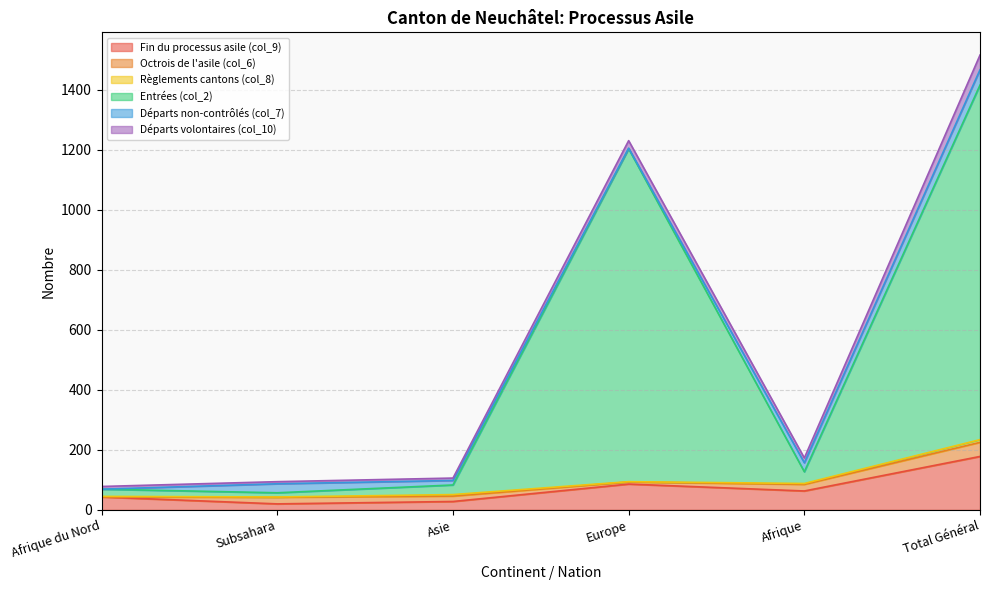

True or false: Entrées (col_2) and Fin du processus asile (col_9) intersect in this chart.

False